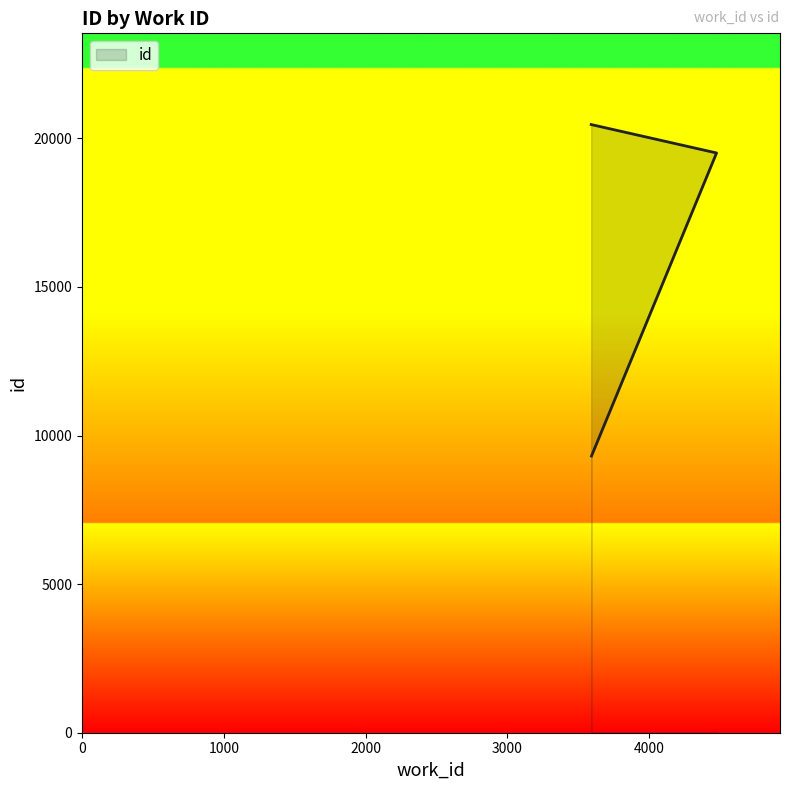

What is the value of the 3rd point from the left?

20464